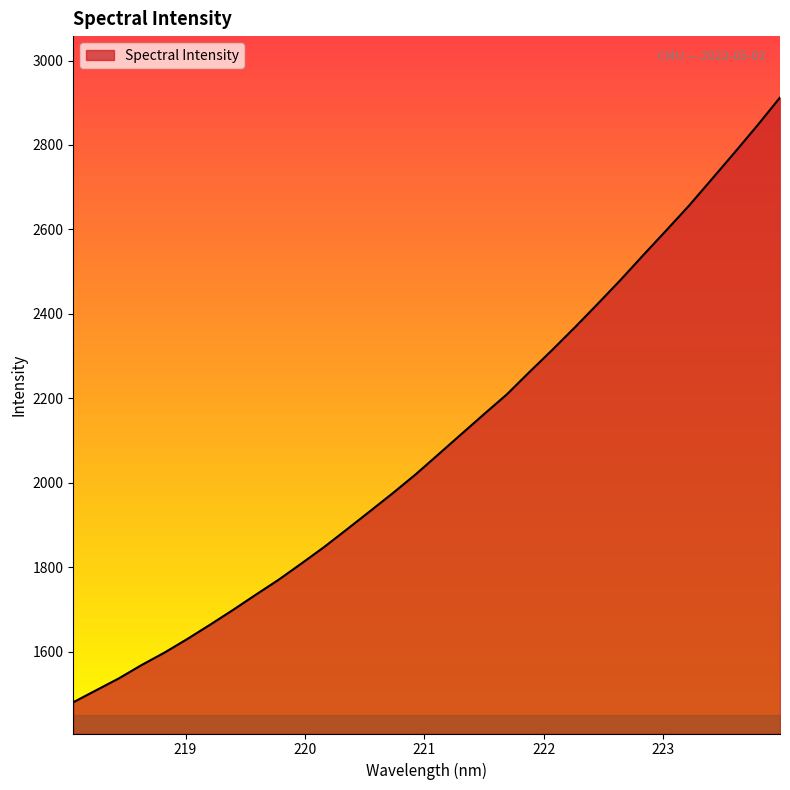

What is the minimum value shown in the chart?

1479.8